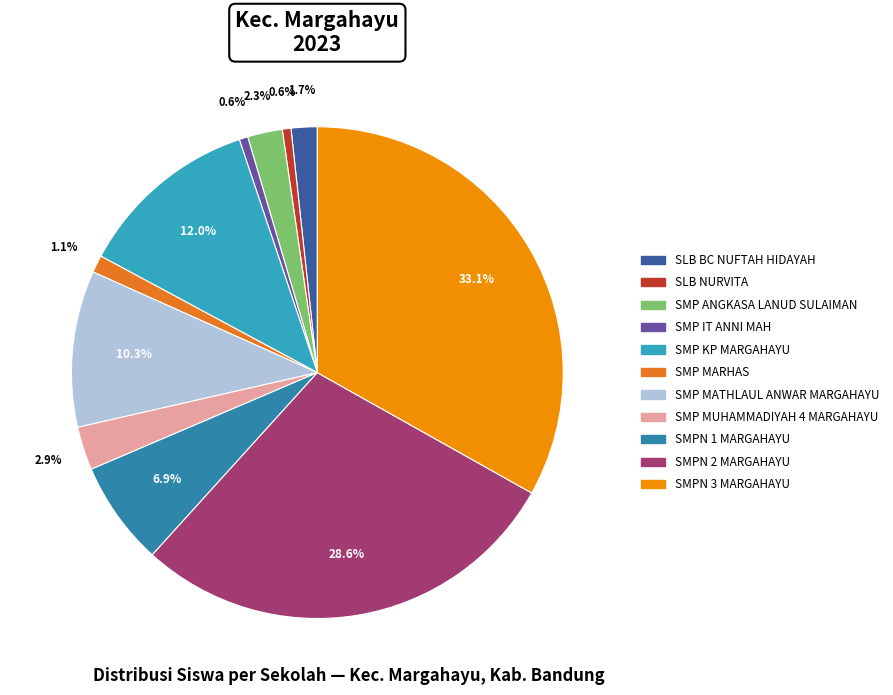

What is the ratio of the value at SLB NURVITA to the value at SMPN 1 MARGAHAYU?

0.1